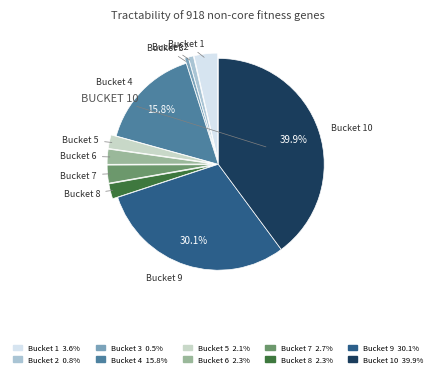

Do Bucket 2 and Bucket 3 together represent more than half of the pie?

No